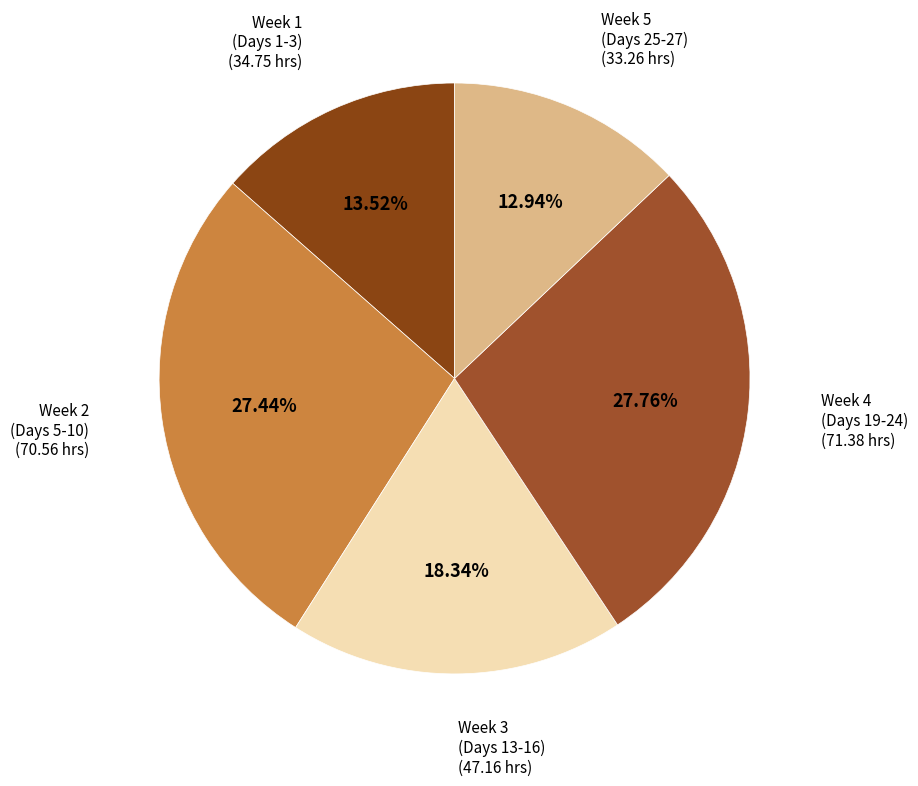

How many slices are in this pie chart?

5